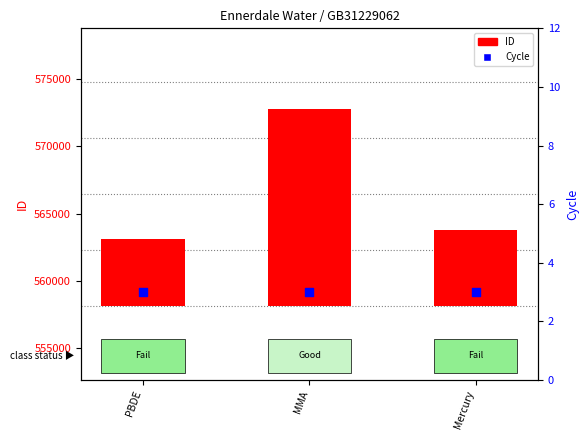

Which series has the widest spread of Y values?

ID (scaled)